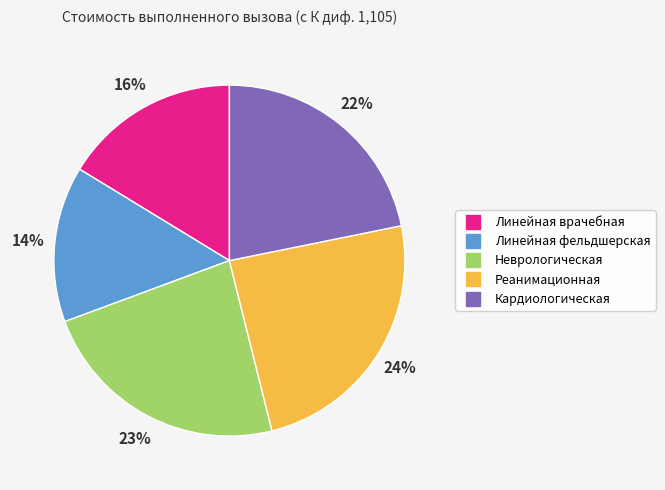

True or false: Неврологическая accounts for 17% of the total.

False